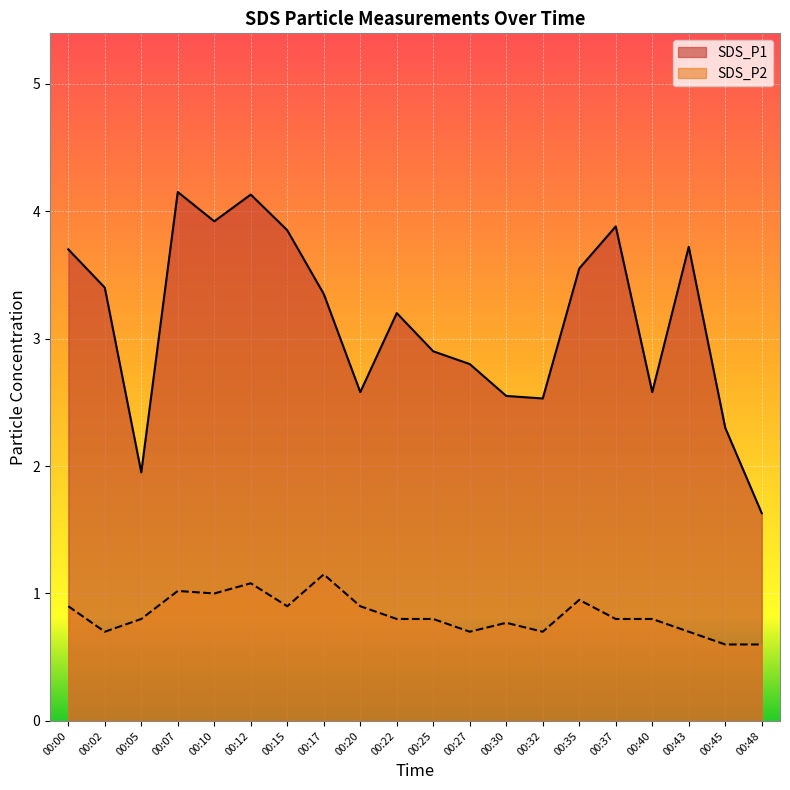

True or false: SDS_P1 and SDS_P2 intersect in this chart.

False